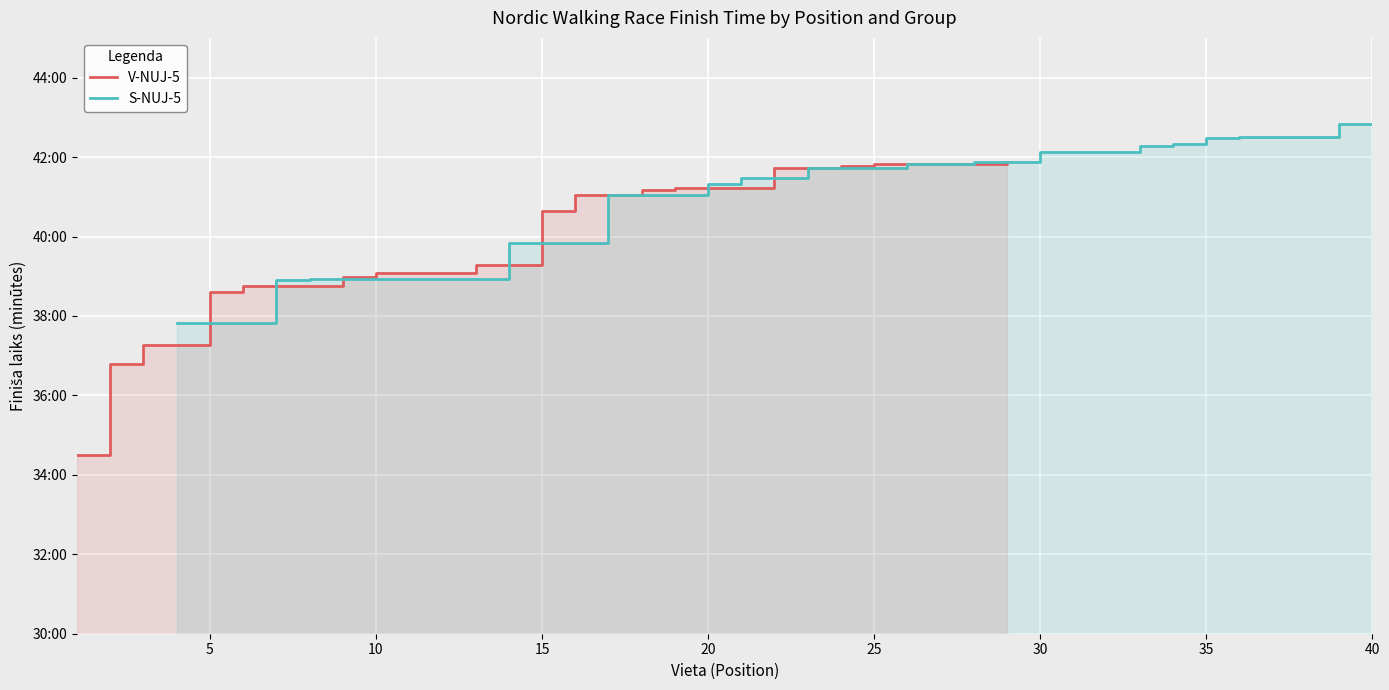

List the series in order of their overall mean, highest first.

S-NUJ-5, V-NUJ-5